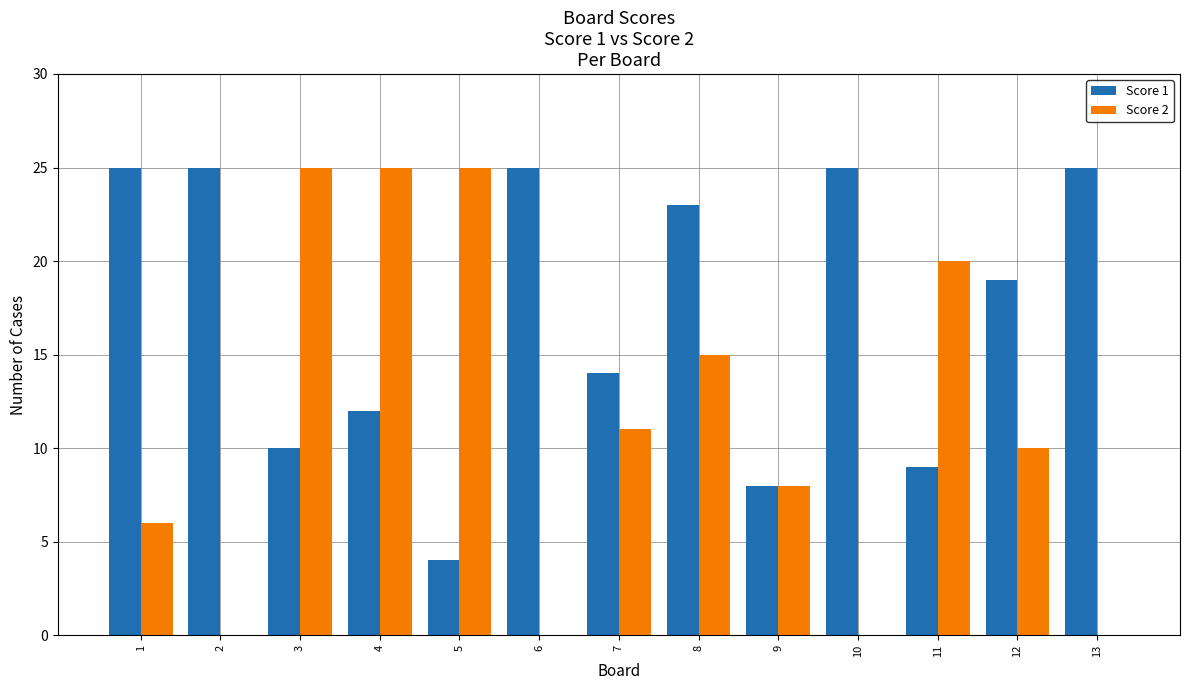

How many categories are shown in the chart?

13